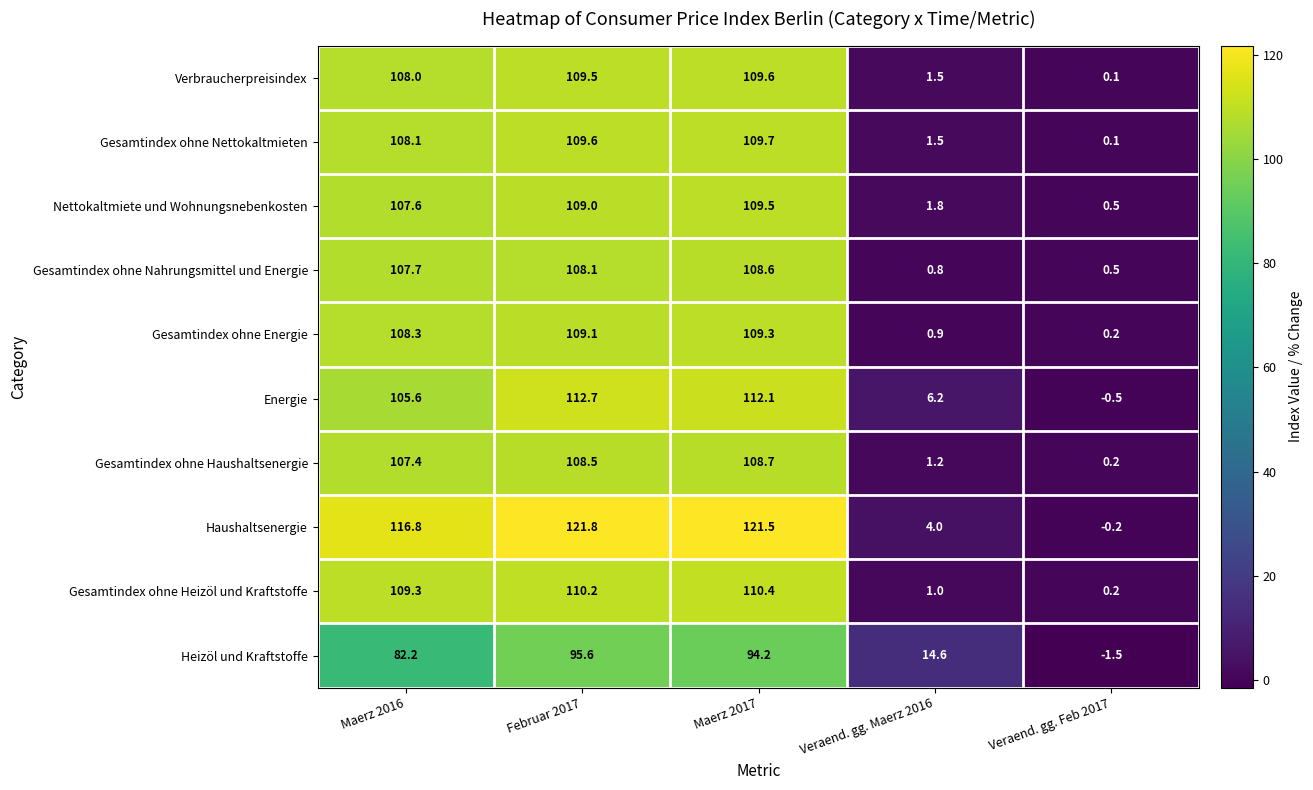

Which label corresponds to the largest value in the chart?

Februar 2017